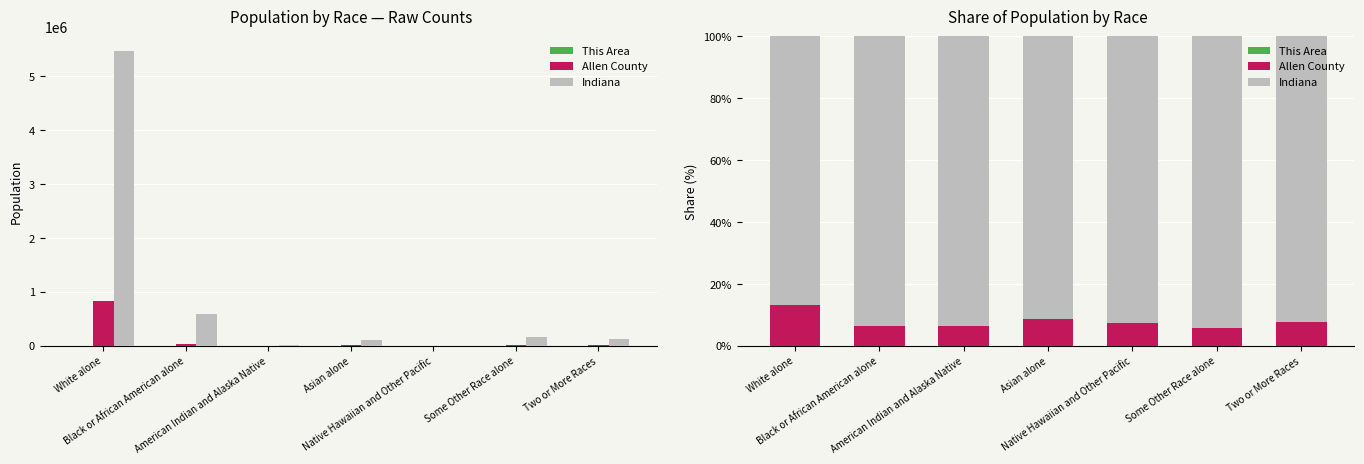

What is the maximum value shown in the chart?

94.3